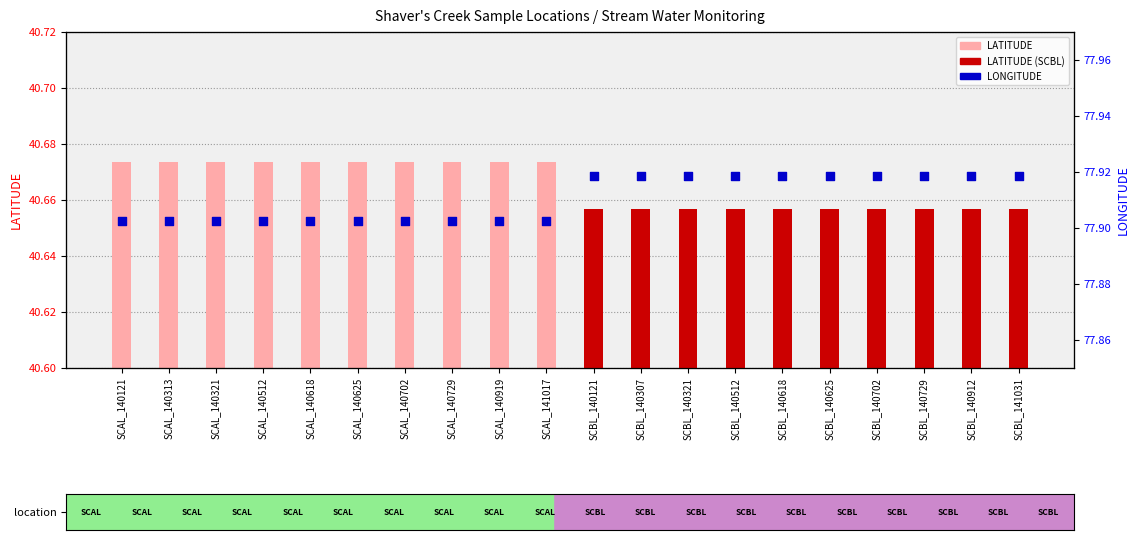

Which series reaches the maximum Y coordinate?

LONGITUDE